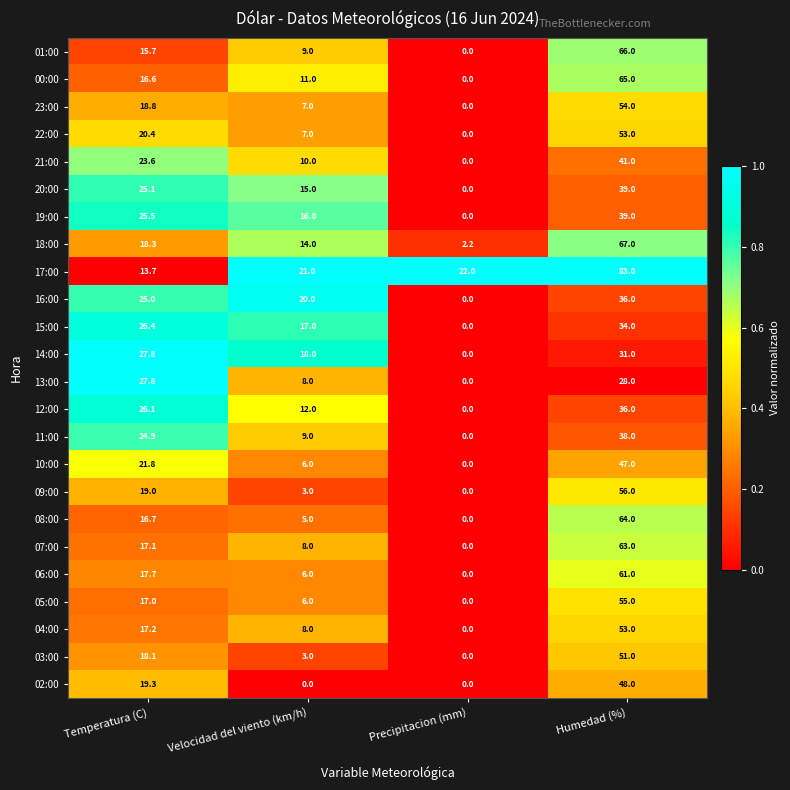

How many values in the 05:00 series are below 17?

2